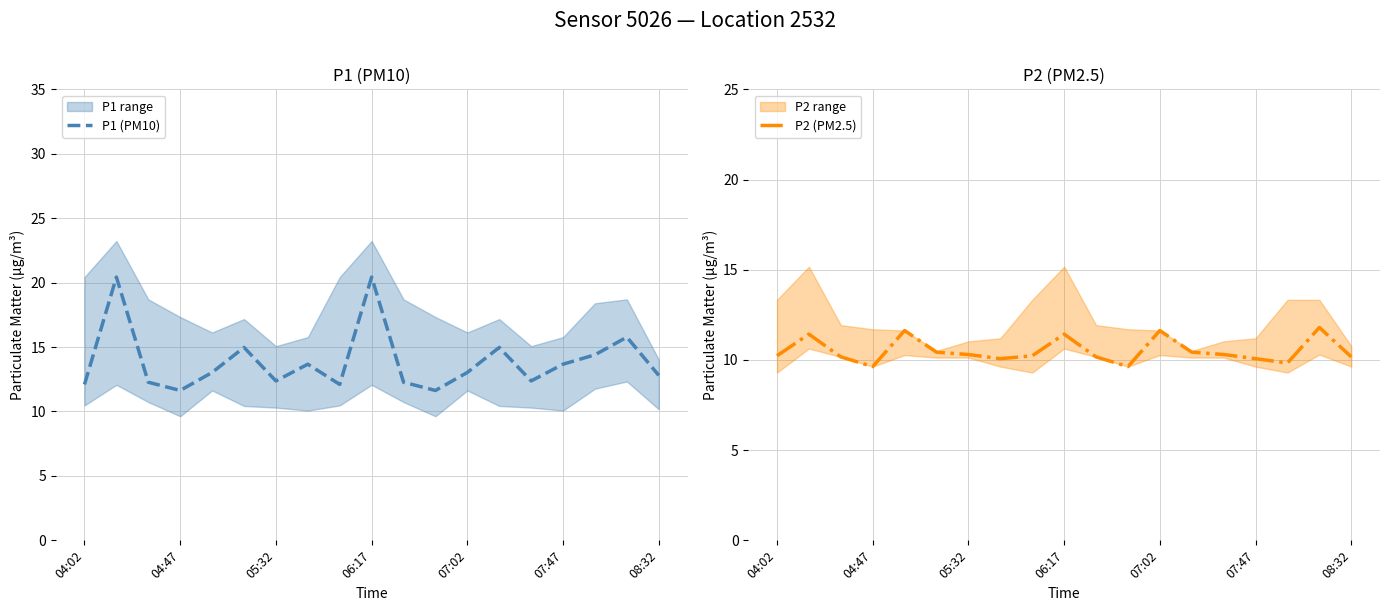

What is the maximum value for P2 (PM2.5)?

11.8